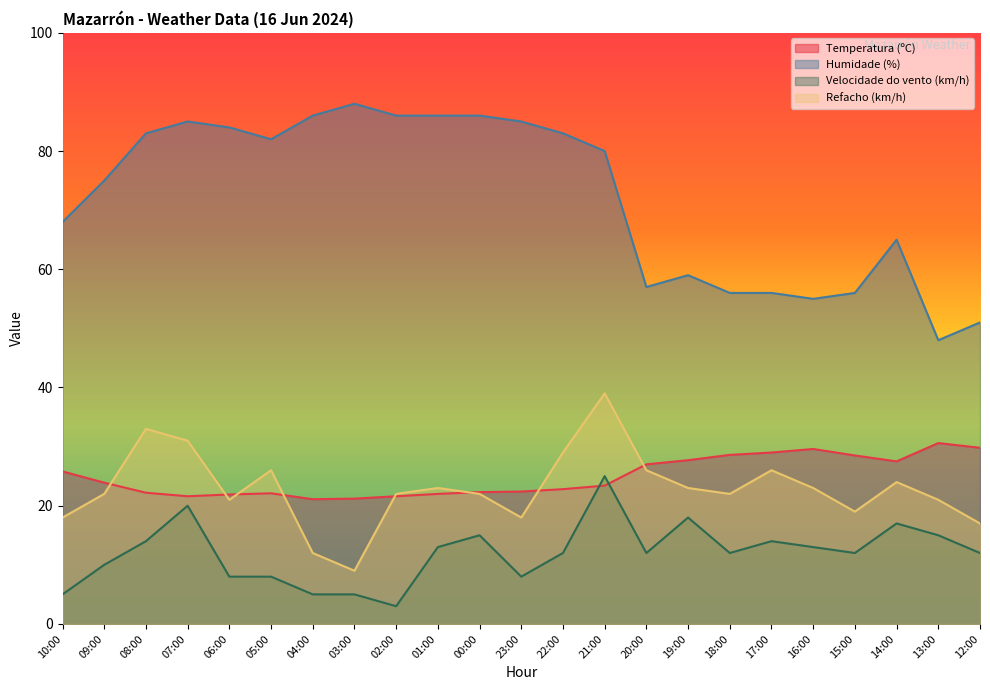

Where do Temperatura (ºC) and Velocidade do vento (km/h) first cross each other?

22:00 and 21:00